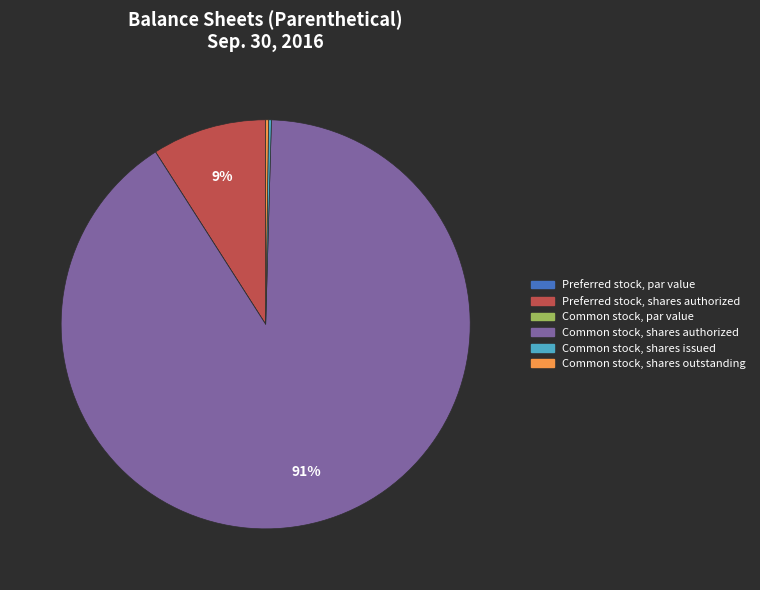

The Common stock, shares authorized slice represents 91% of the pie. True or false?

True